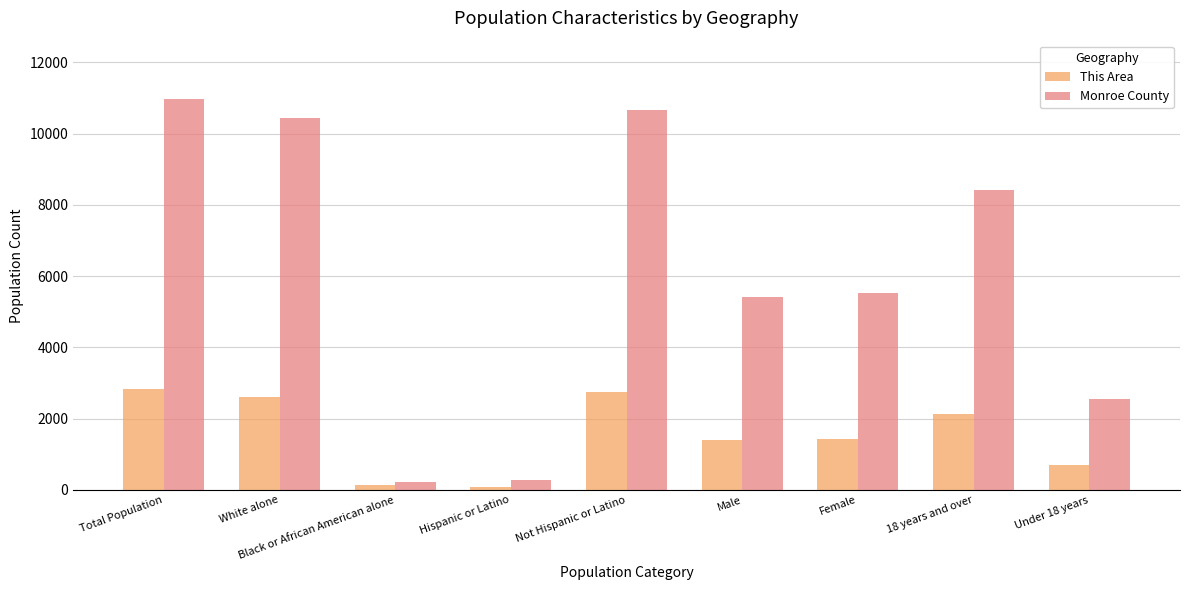

What is the smallest value displayed?

82